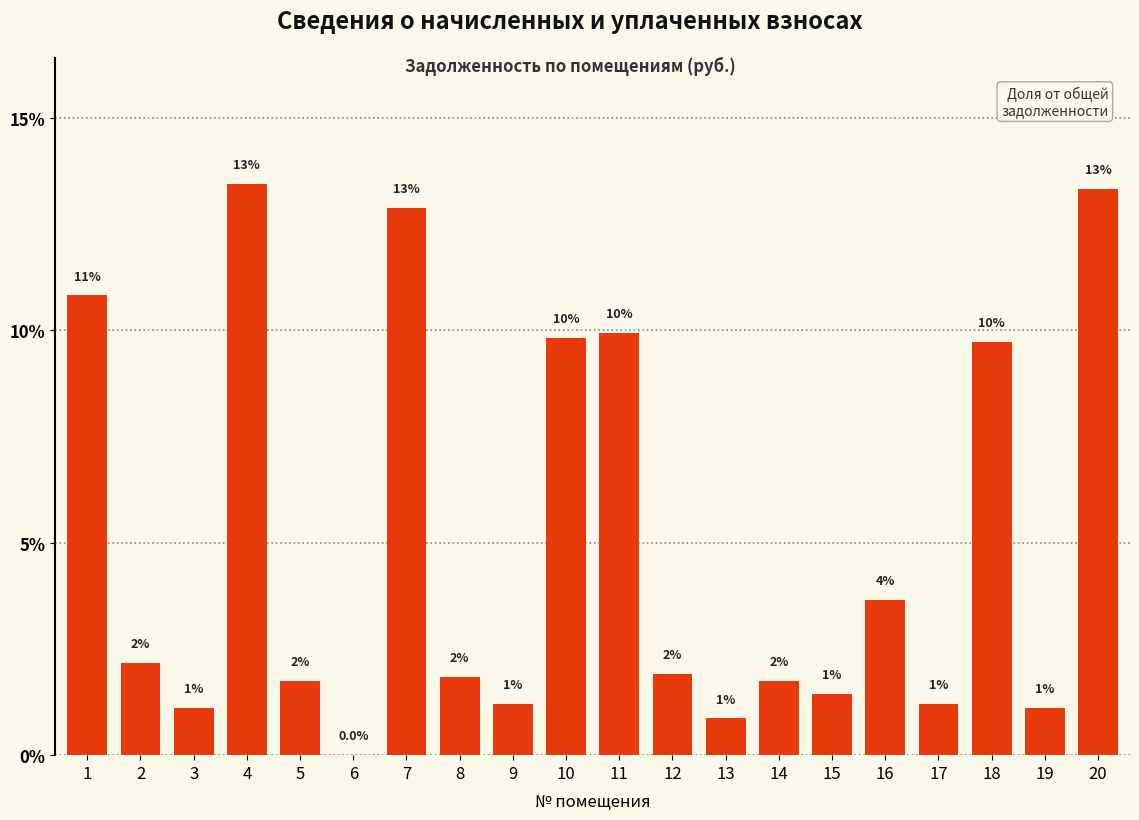

The chart shows a value of 1.9 at 12. True or false?

True